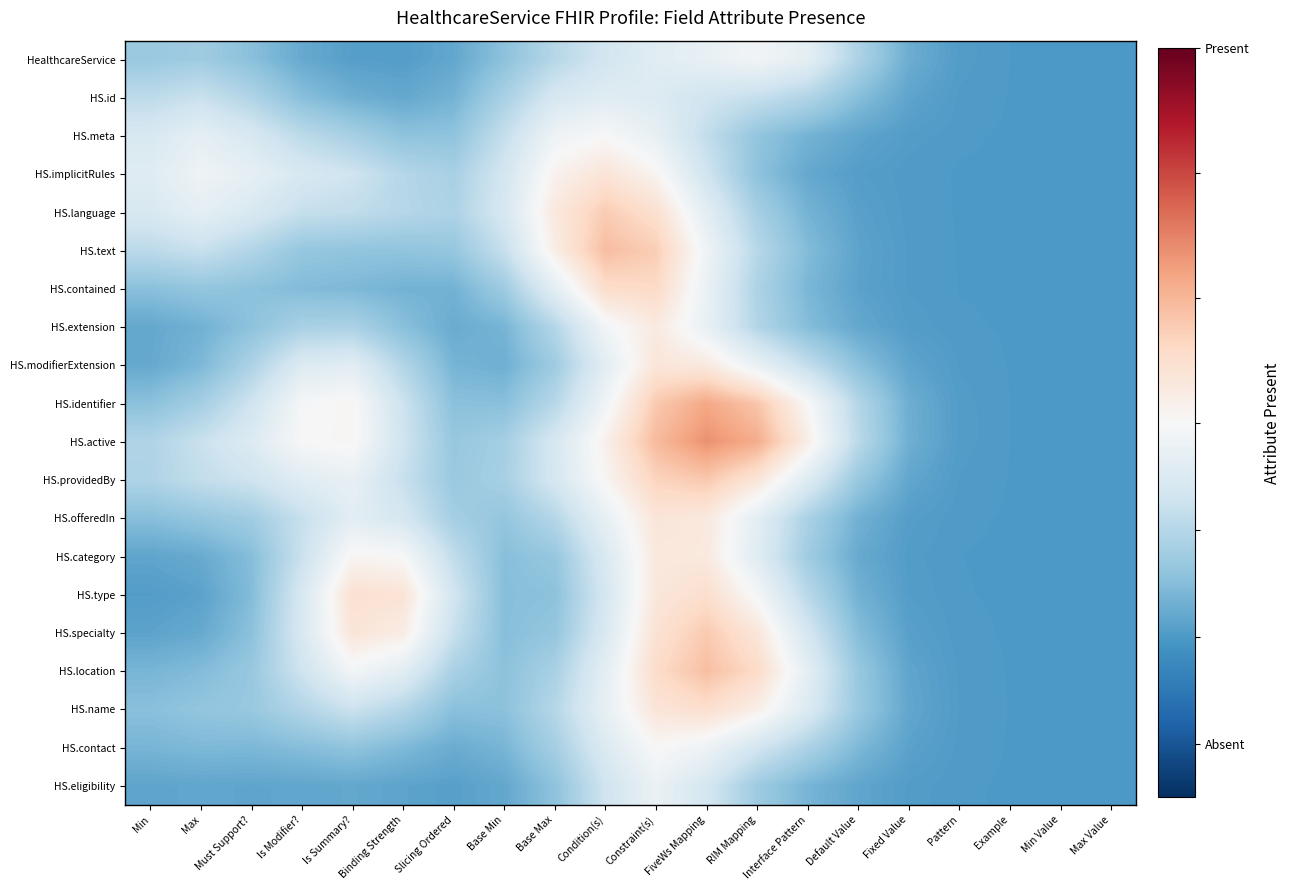

Which has a higher value, Constraint(s) or Max?

Constraint(s)